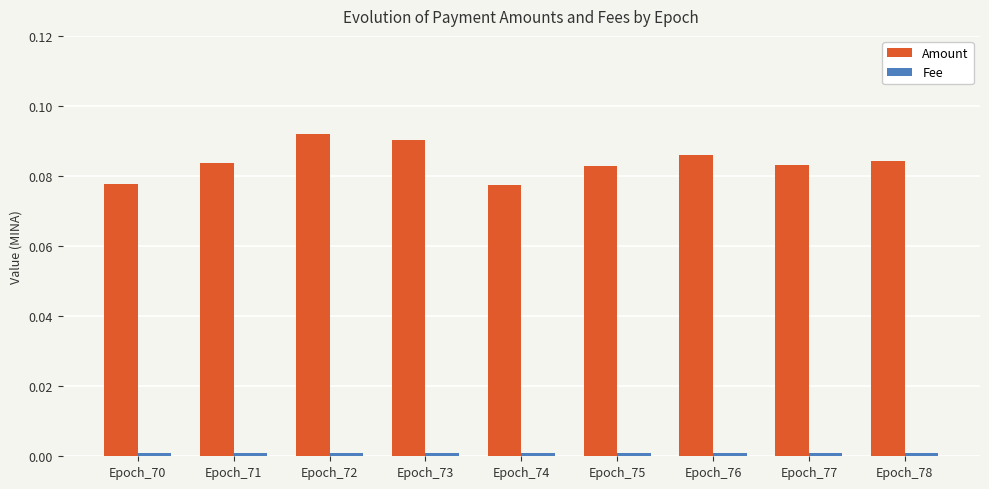

What is the sum of all Amount values?

0.8